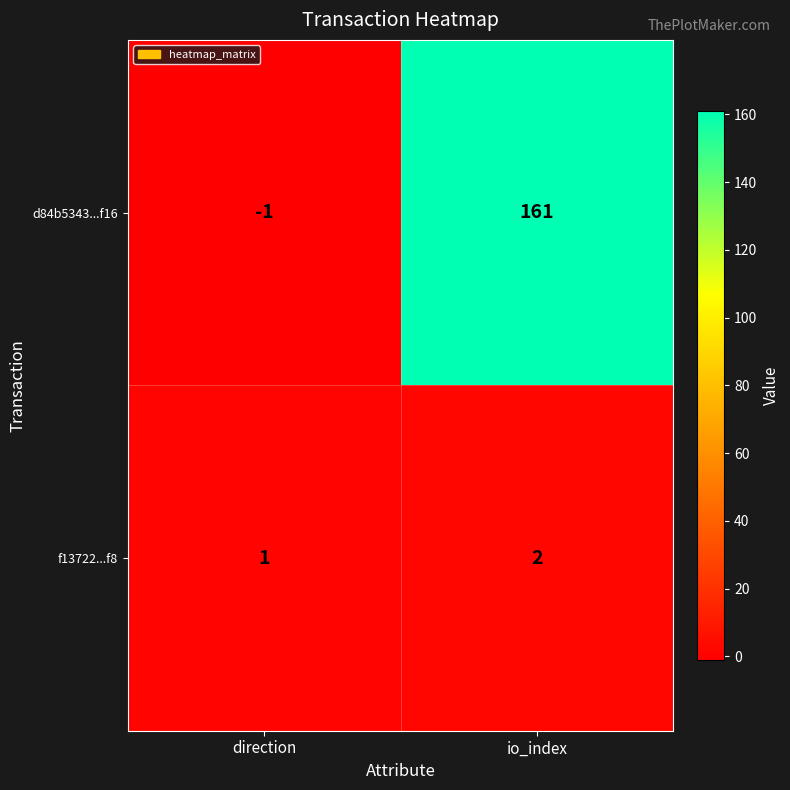

Which series has the widest spread of values?

d84b5343...f16